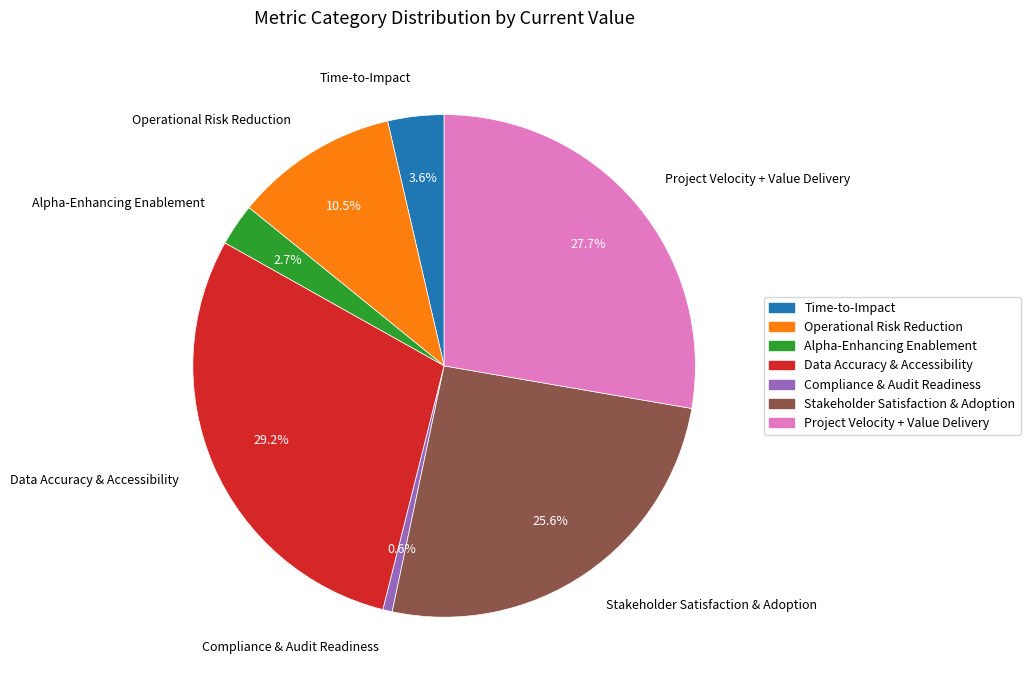

What is the smallest slice in the pie chart?

Compliance & Audit Readiness